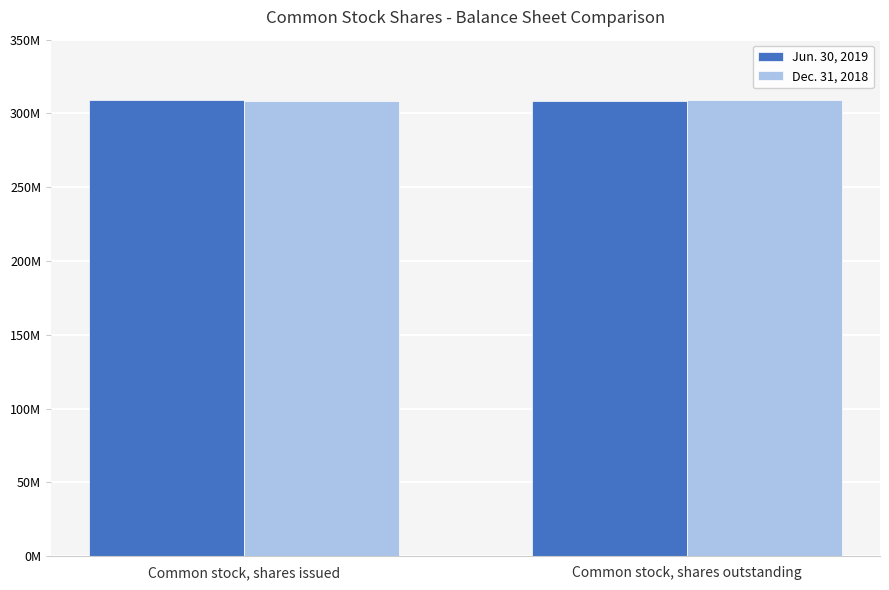

Does the chart contain any negative values?

No